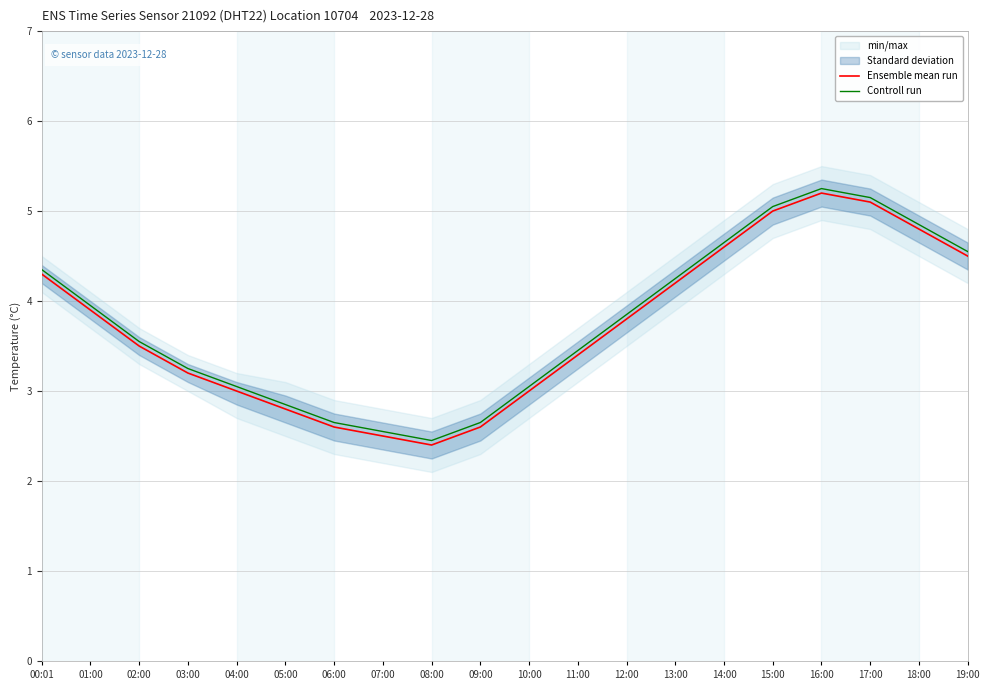

What value does the Controll run series have at 06:00?

2.6